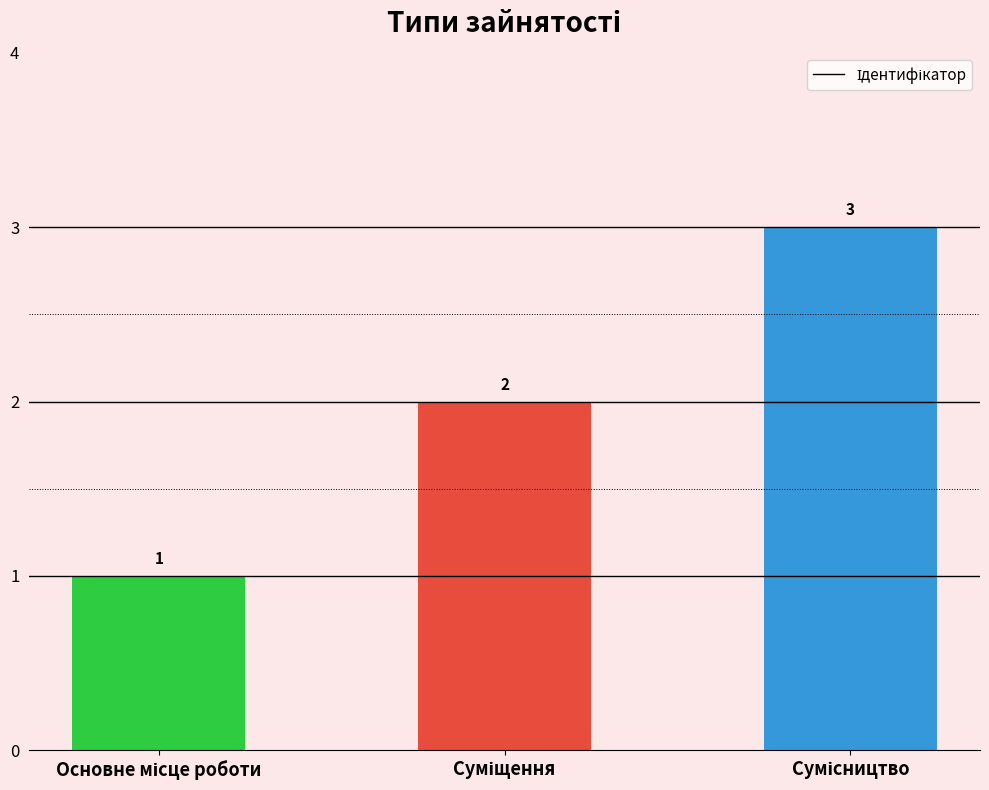

Count the values in the range 1 to 3.

3